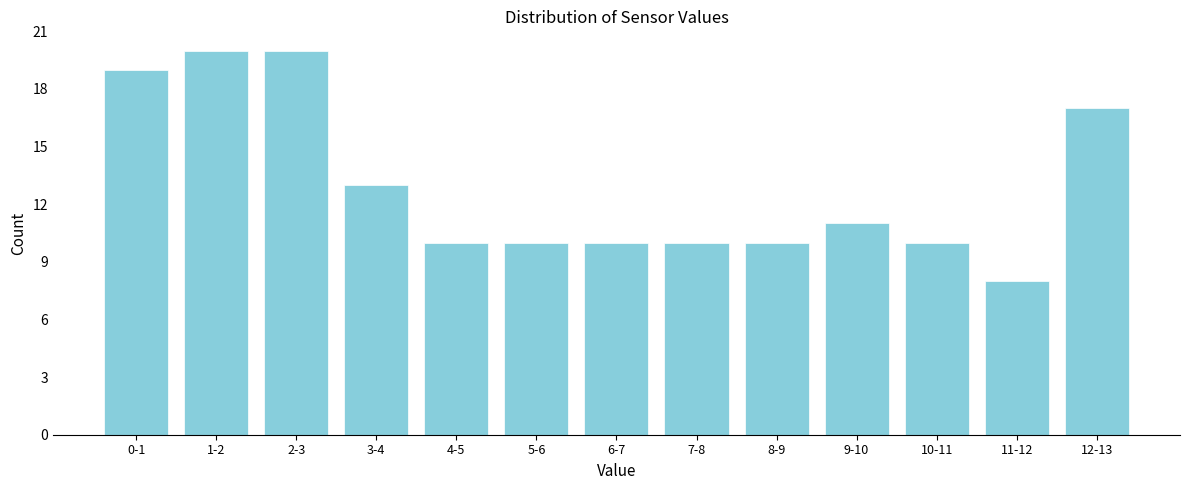

Reading left to right, transcribe all the data shown in this chart.

19	20	20	13	10	10	10	10	10	11	10	8	17